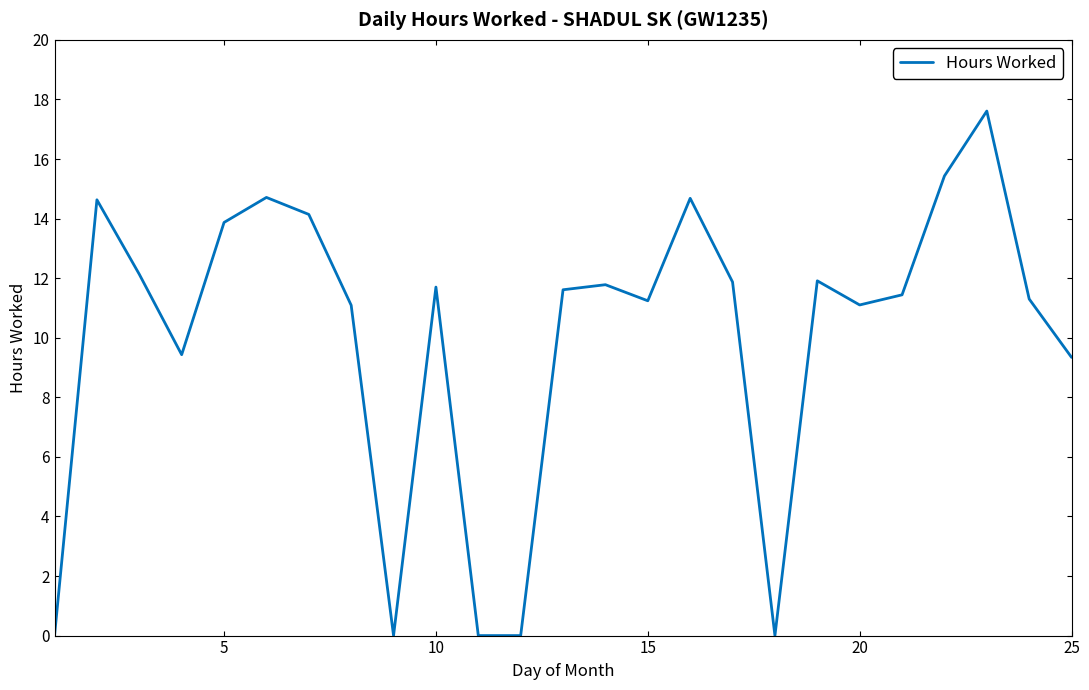

What is the difference between the maximum and minimum values?

17.6